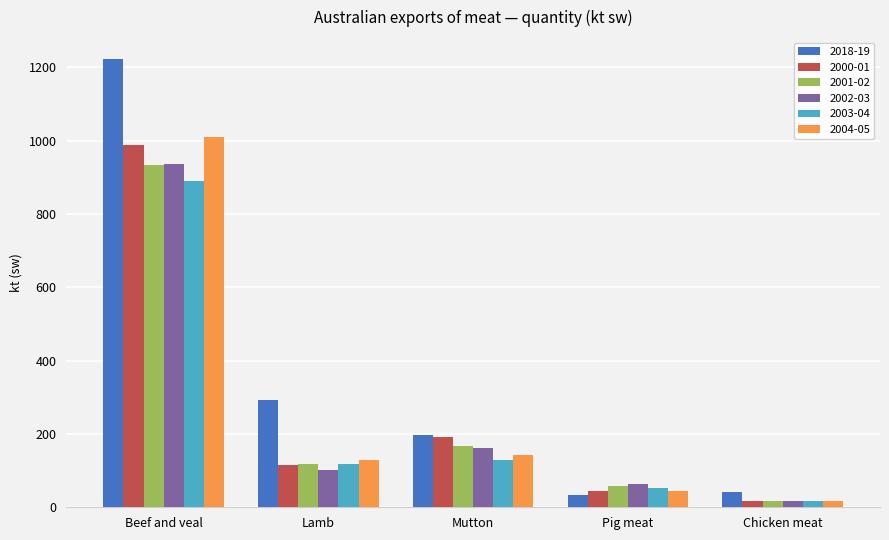

List the labels in order of 2001-02 value, smallest first.

Chicken meat, Pig meat, Lamb, Mutton, Beef and veal